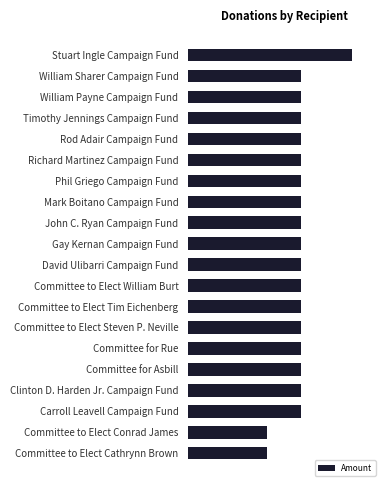

What is the difference between the maximum and minimum values?

375